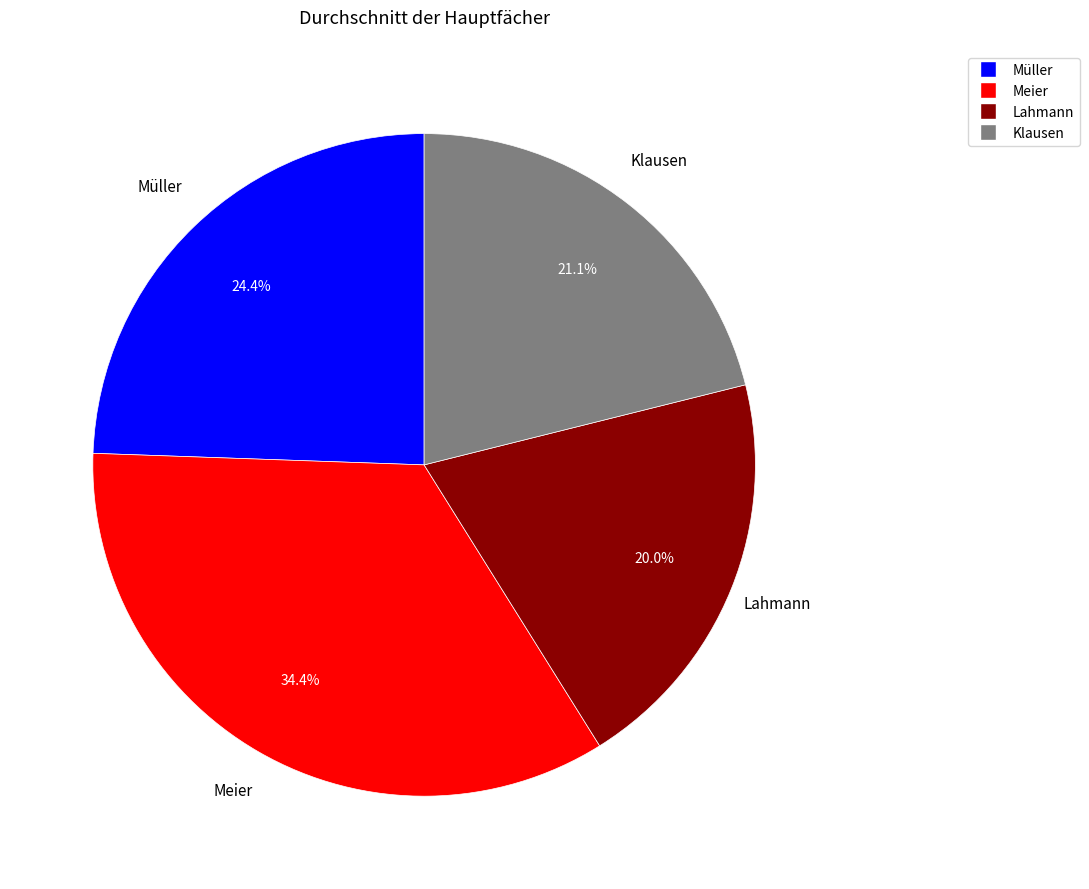

Does Klausen represent more than half of the total?

No